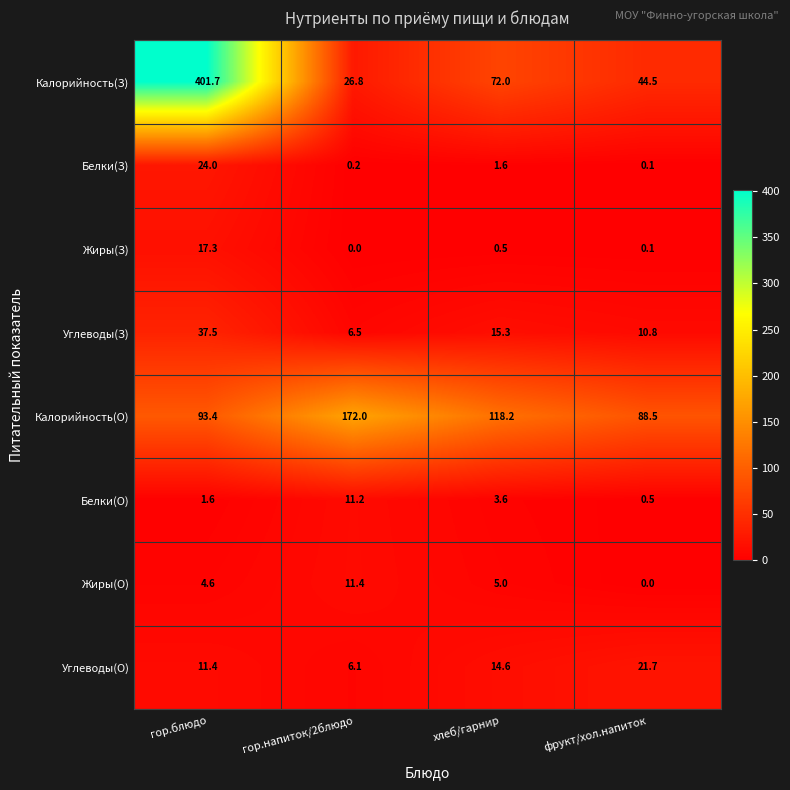

At which label is Калорийность(О) closest to 130?

хлеб/гарнир